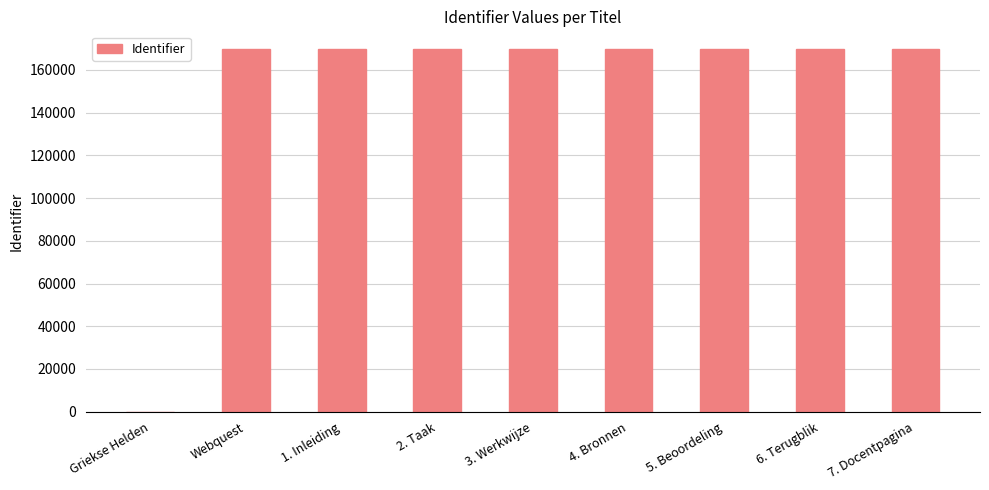

Is it true that the value at 1. Inleiding is 169599?

True